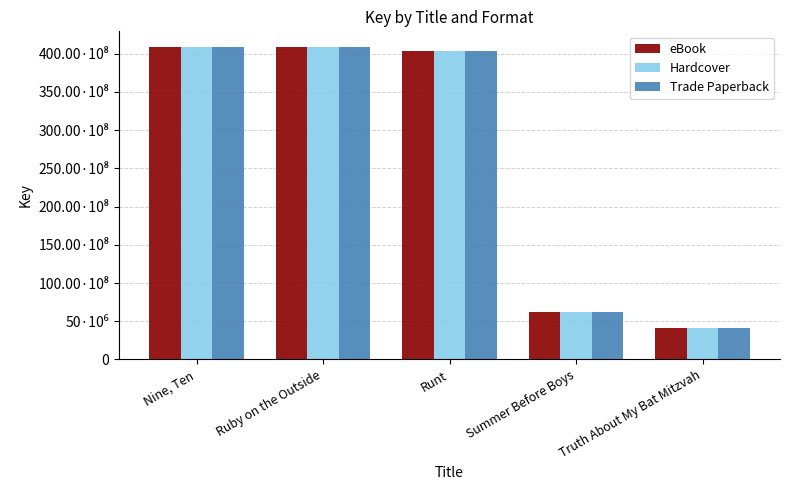

Are the bars horizontal?

No